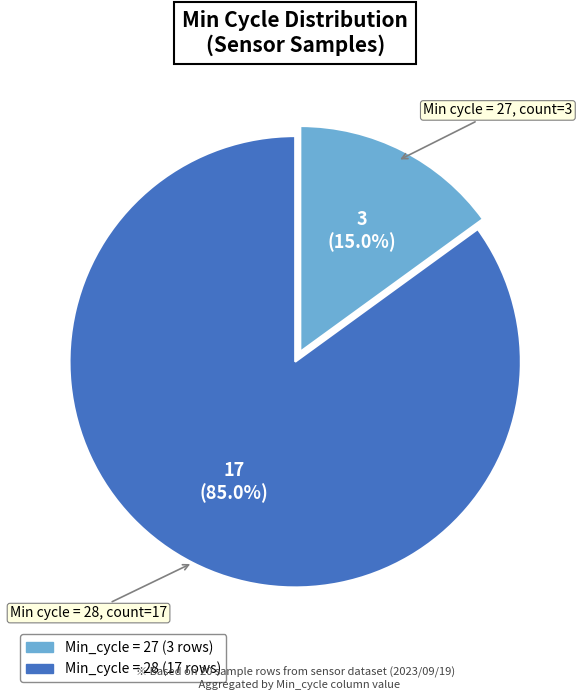

Is there any slice that represents more than half of the pie?

Yes